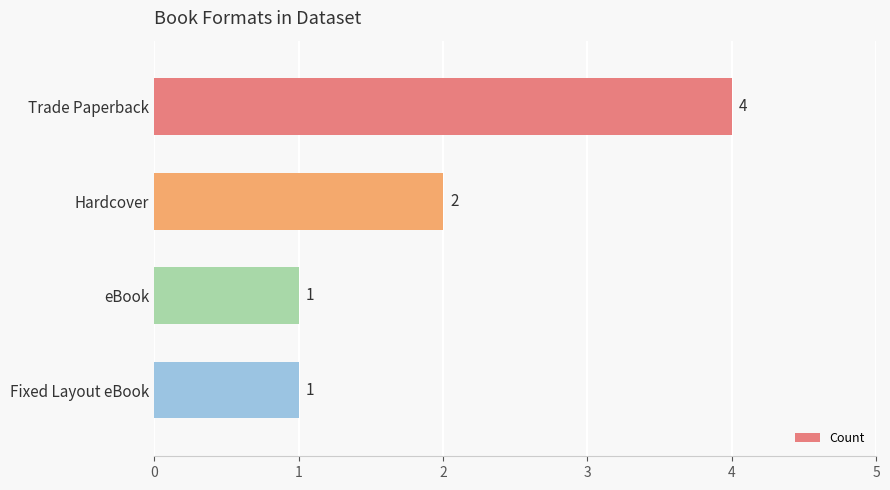

How many values are below 2?

2